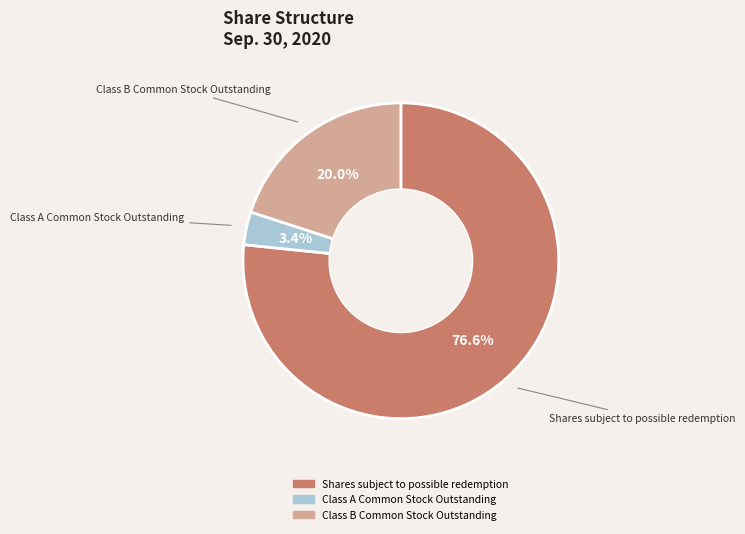

Is there a majority slice in this chart?

Yes